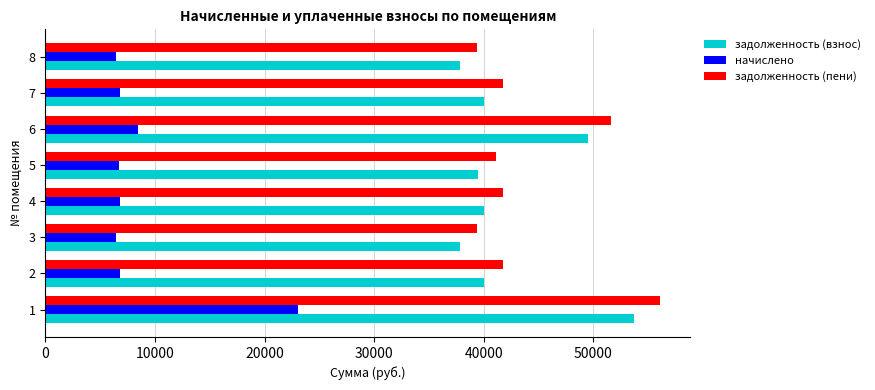

At how many categories does at least one series exceed 14124?

8